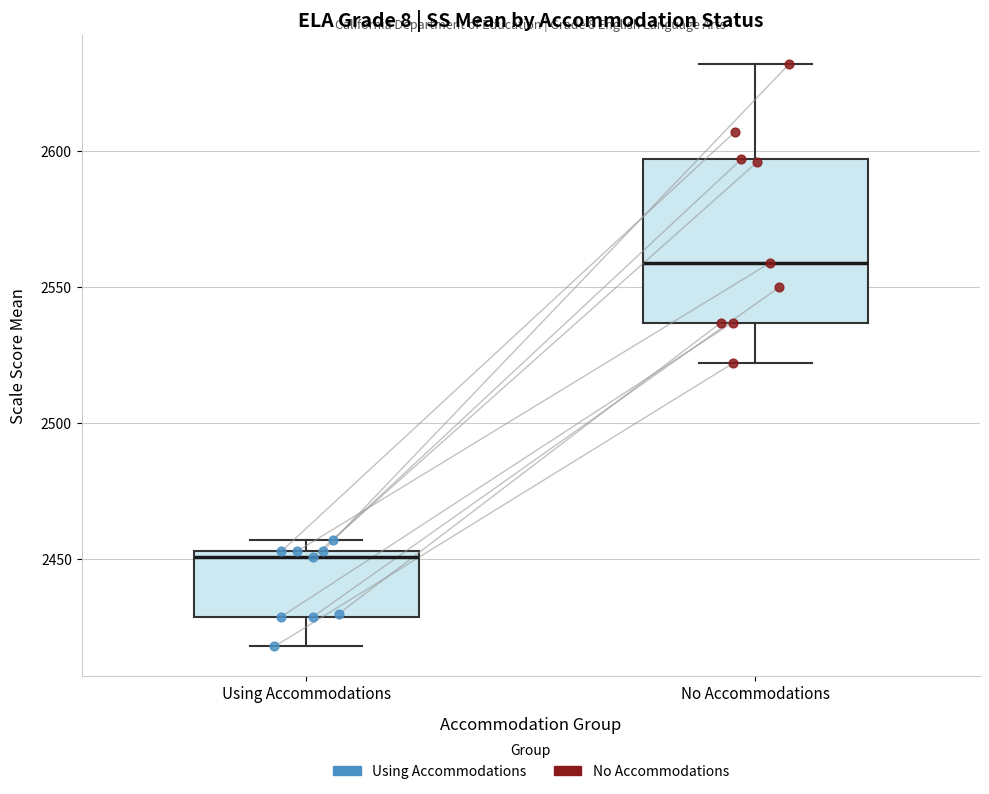

Reading left to right, transcribe this box plot: for each box, give where its median line is, the range the box spans, and where its two whiskers end, as read against the y-axis. The values are not printed on the chart, so give them approximately, as read against the axis.

Using Accommodations: median 2450, box 2430 to 2455, whiskers 2420 to 2455 (just above the box's upper edge)
No Accommodations: median 2560, box 2535 to 2595, whiskers 2520 to 2630